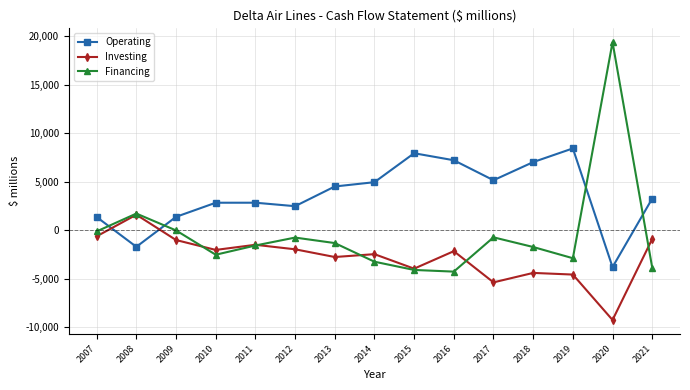

What is the average value of the Operating series?

3588